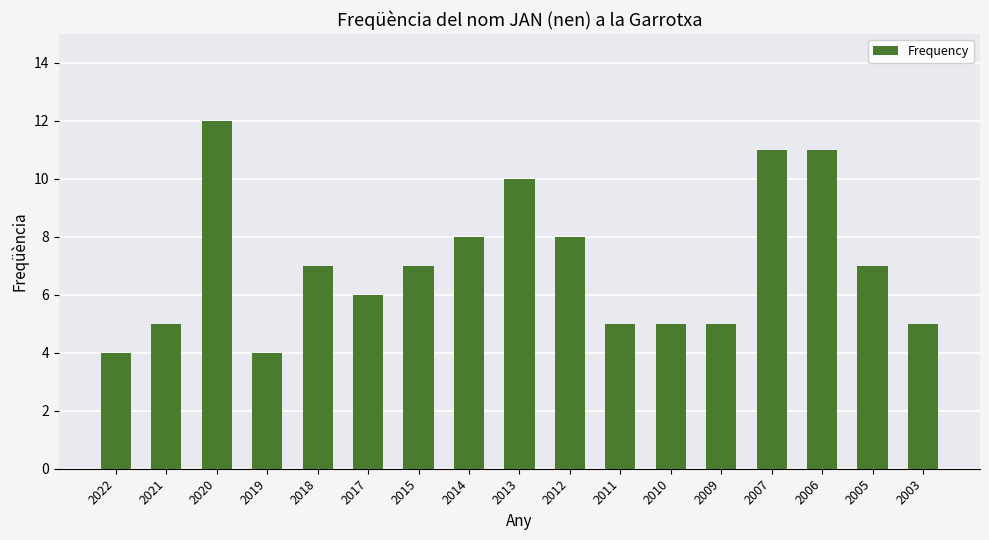

Is it true that the value at 2014 is 8?

True